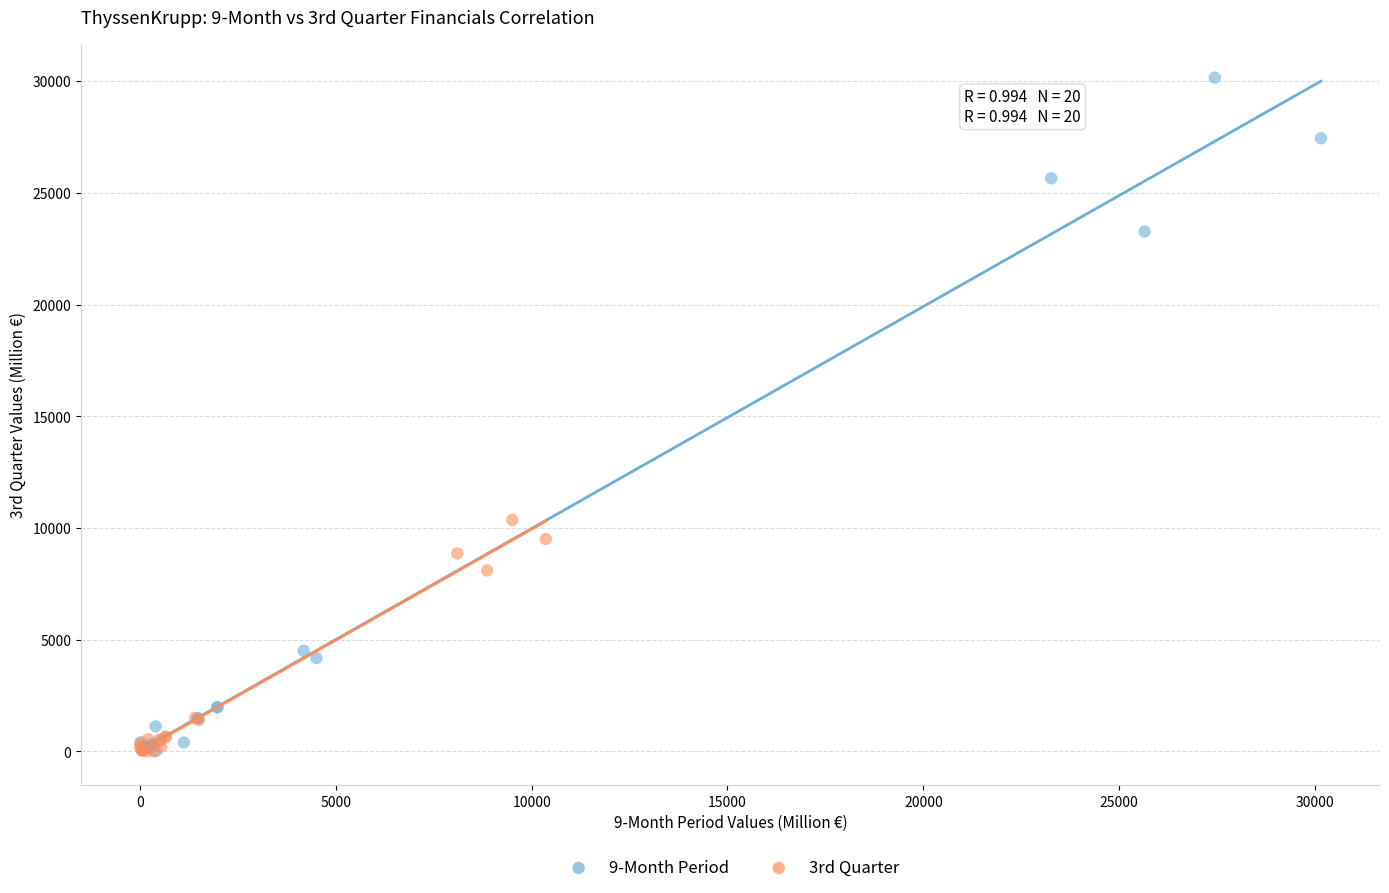

Which series has the largest Y range (max minus min)?

9-Month Period